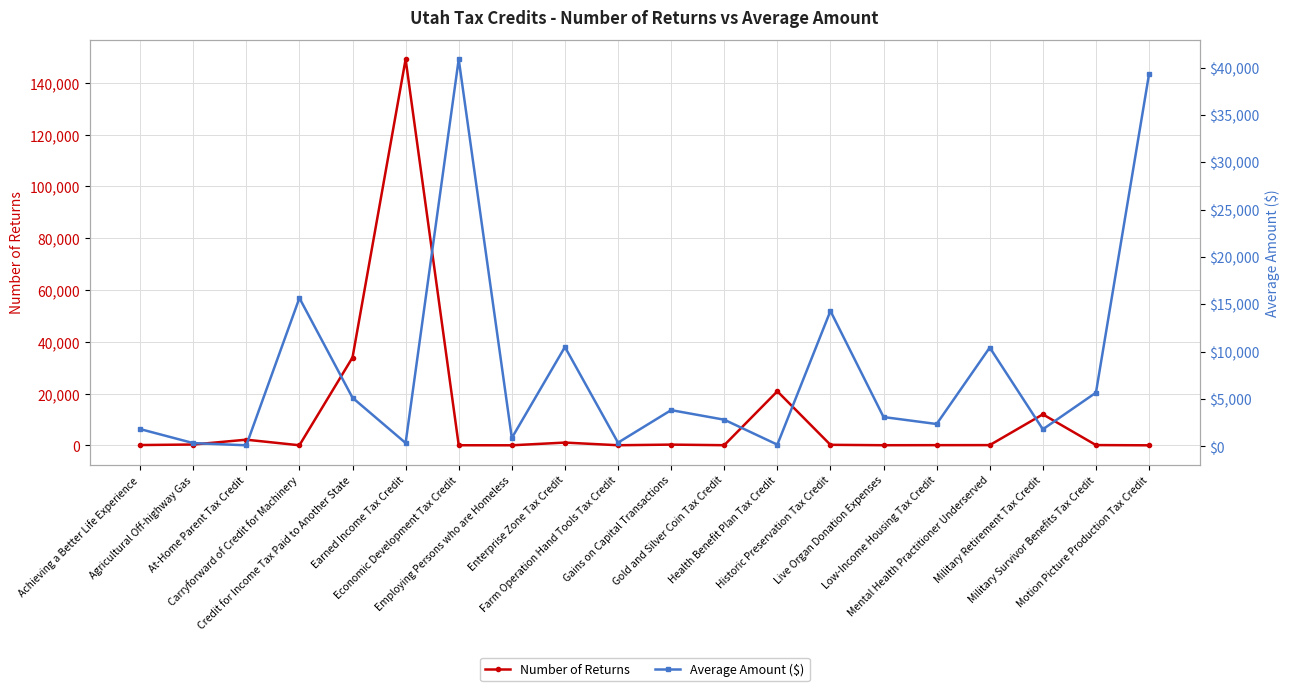

What is the label of the 17th point from the right?

Carryforward of Credit for Machinery